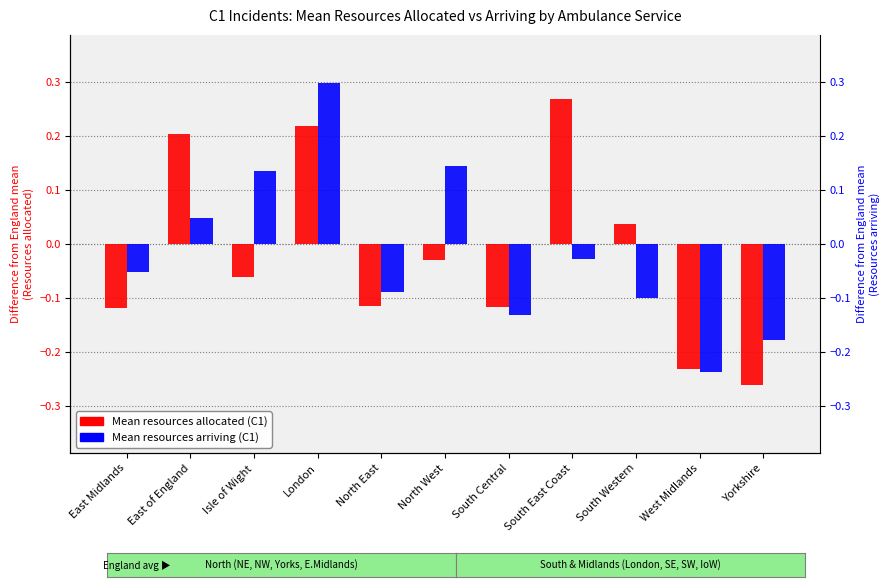

What is the difference between the highest and lowest values at London?

0.1